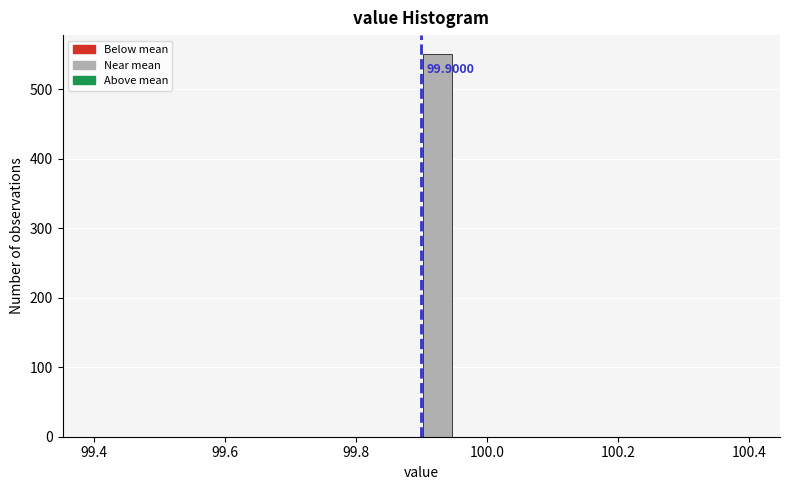

Around what value on the x-axis is the tallest bar? Give the approximate position of its centre, as read against the axis.

99.92